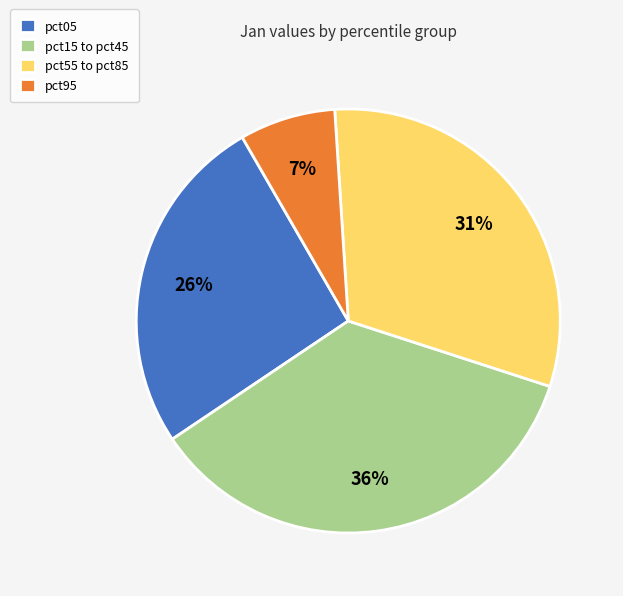

Does any single category account for the majority?

No